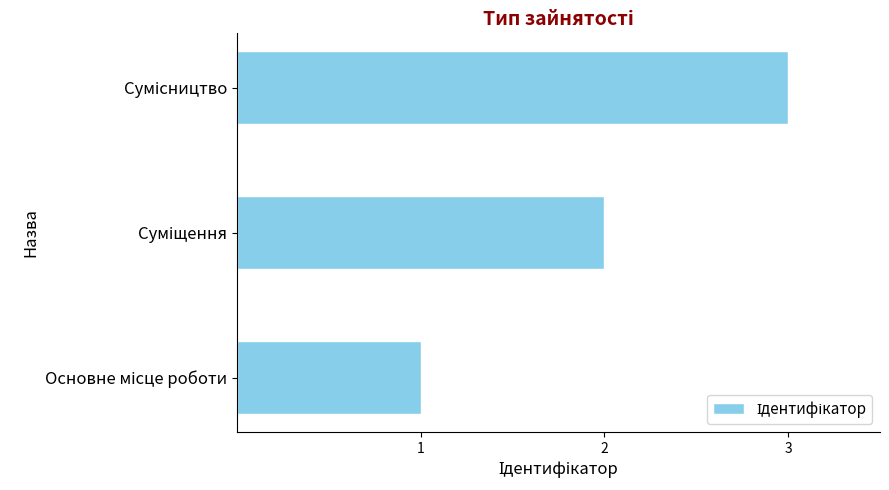

What is the greatest value displayed?

3